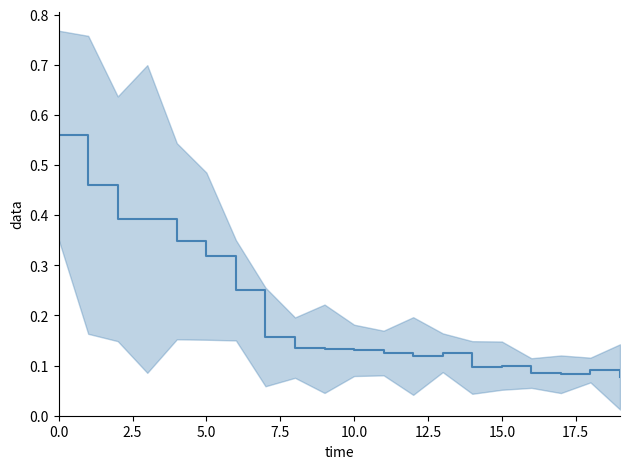

At which category does the data reach its first local valley?

12